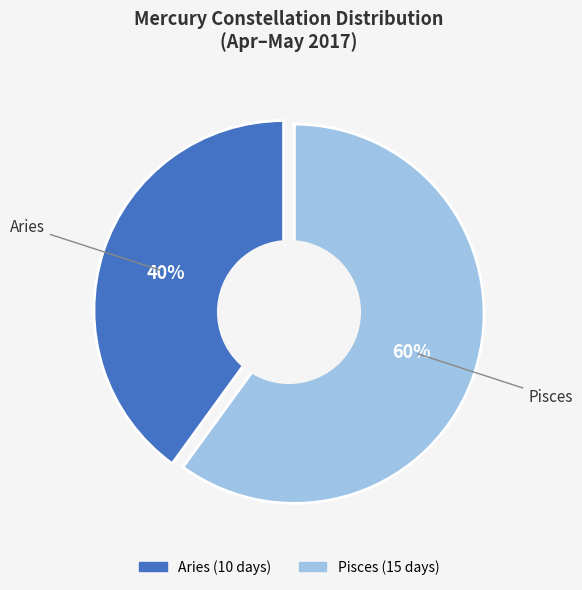

What percentage is the Pisces slice, to the nearest percent?

60%